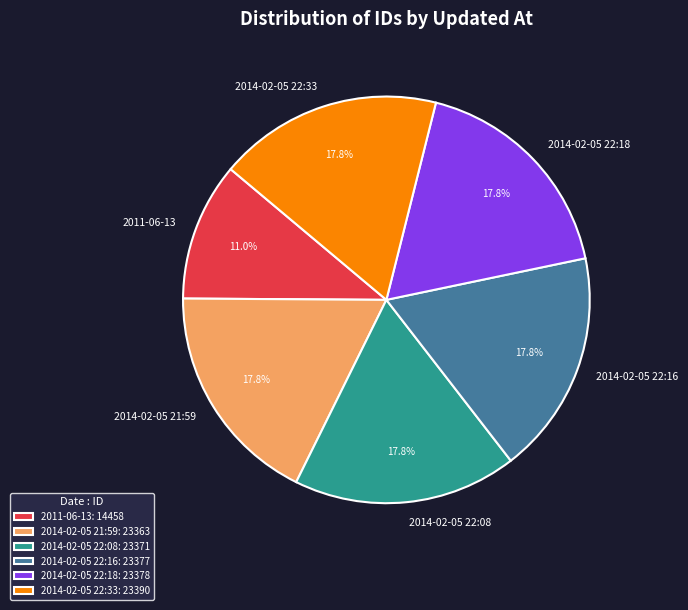

What portion of the pie excludes 2011-06-13?

89.0%